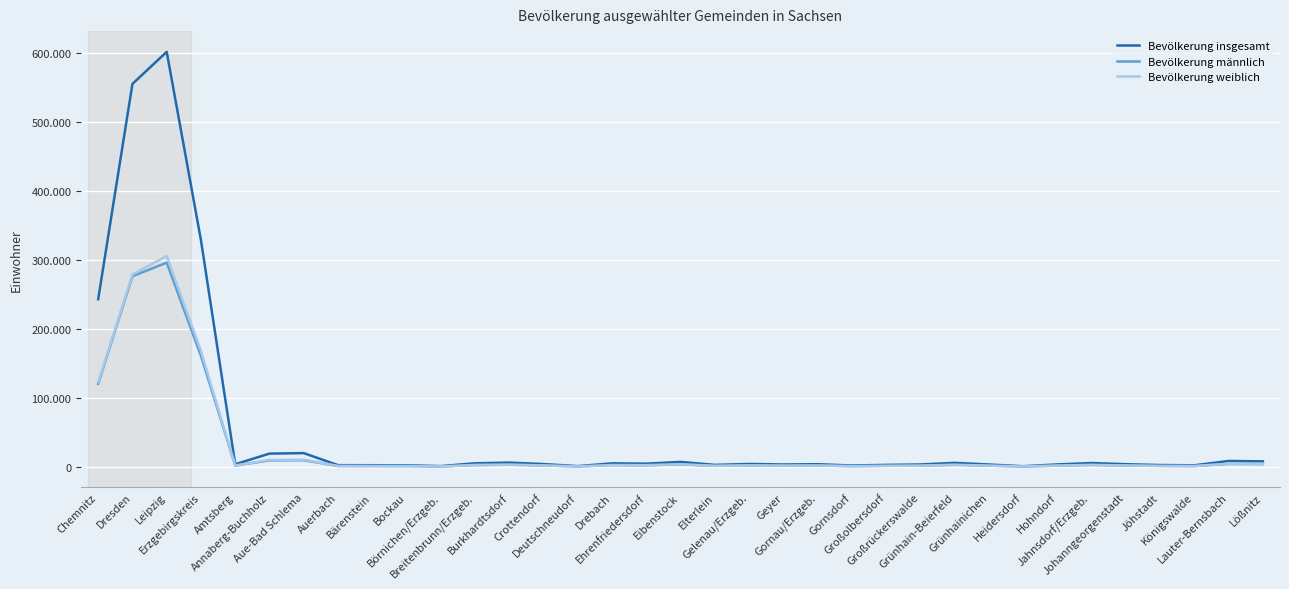

Rank the series at Gornsdorf from lowest to highest value.

Bevölkerung weiblich, Bevölkerung männlich, Bevölkerung insgesamt